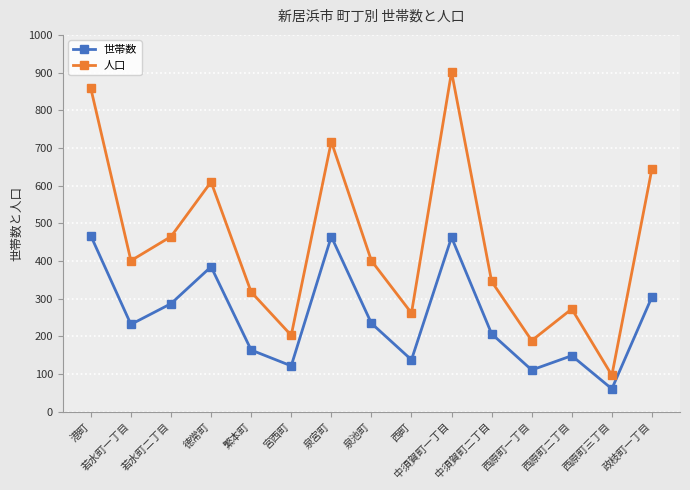

What is the total value across all series at 泉宮町?

1182